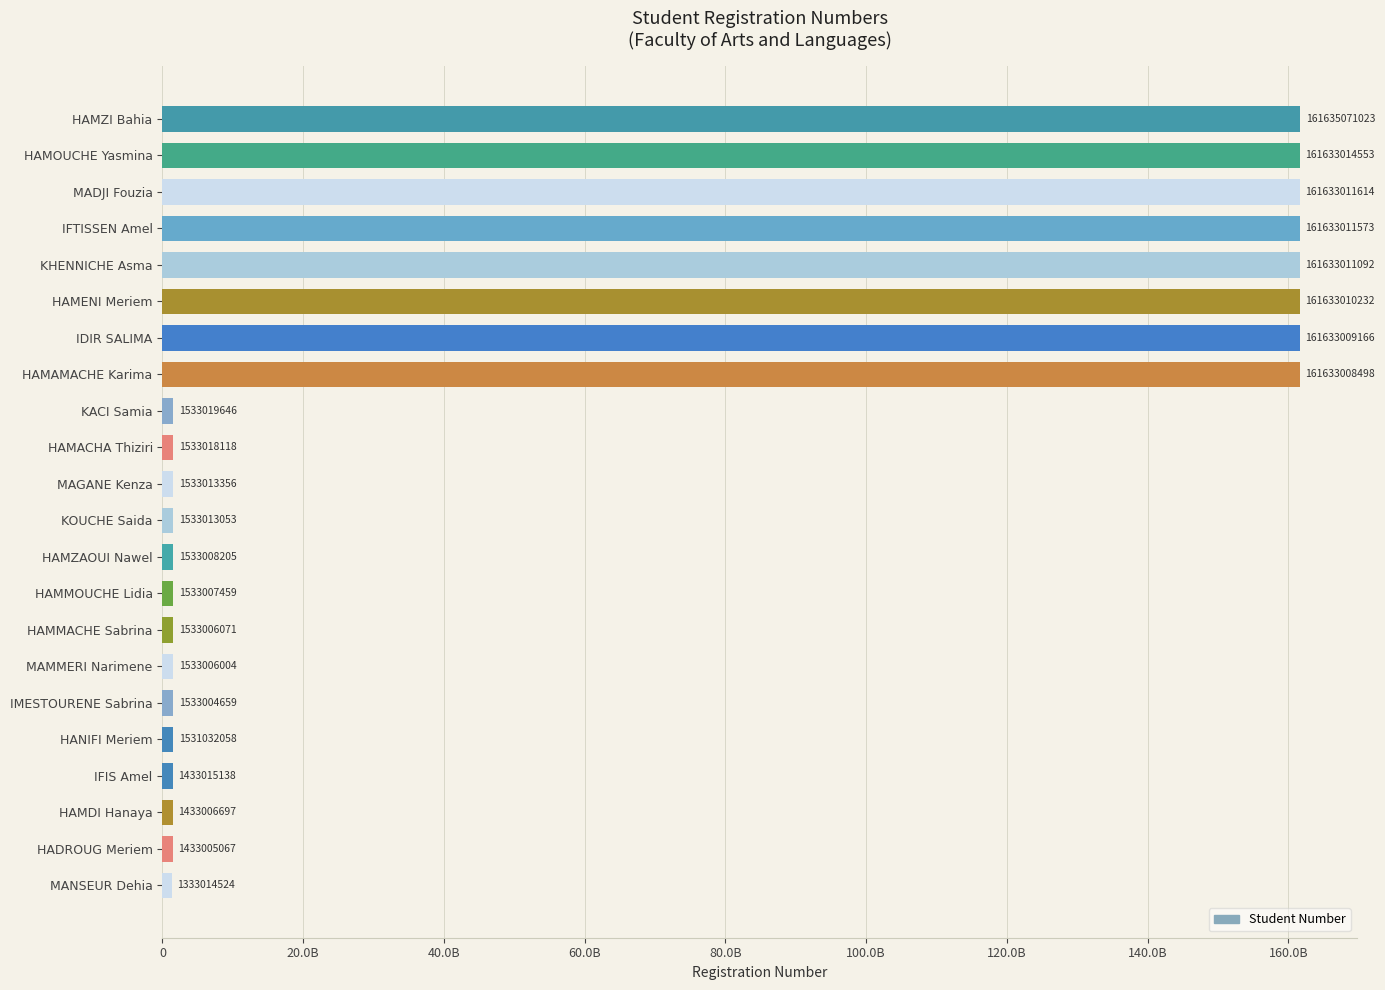

Are the bars grouped side by side (vs. stacked)?

No